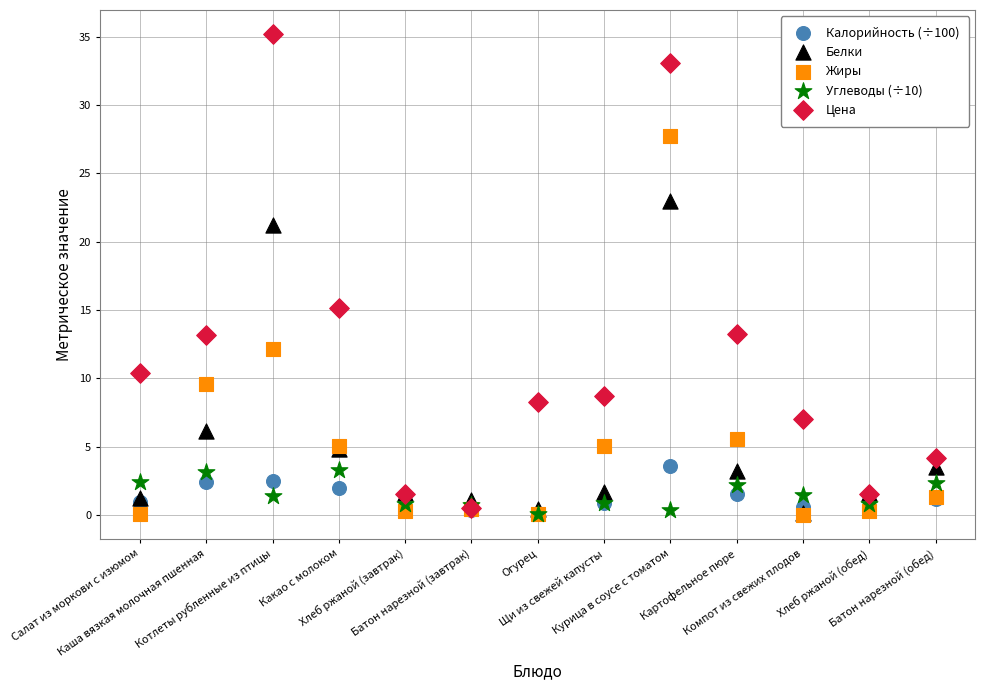

In the Цена series, what Y value is closest to 17?

15.2